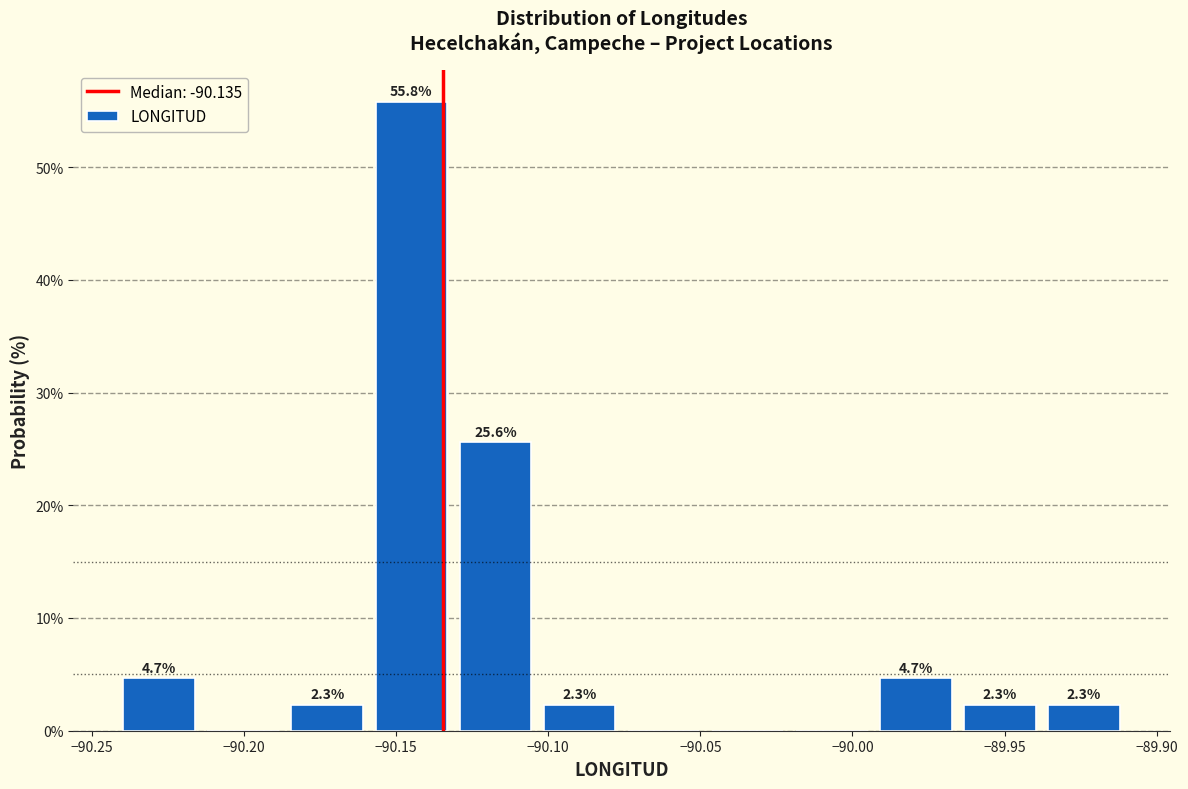

Over which range of the x-axis is the bar tallest?

-90.160 to -90.130